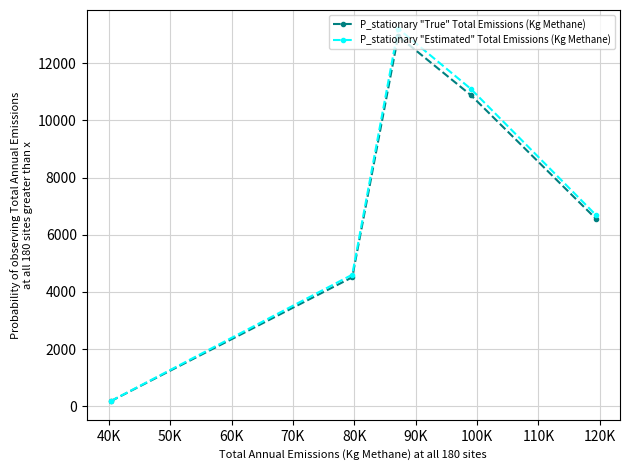

How many values in the P_stationary "Estimated" Total Emissions (Kg Methane) series exceed 6697?

3